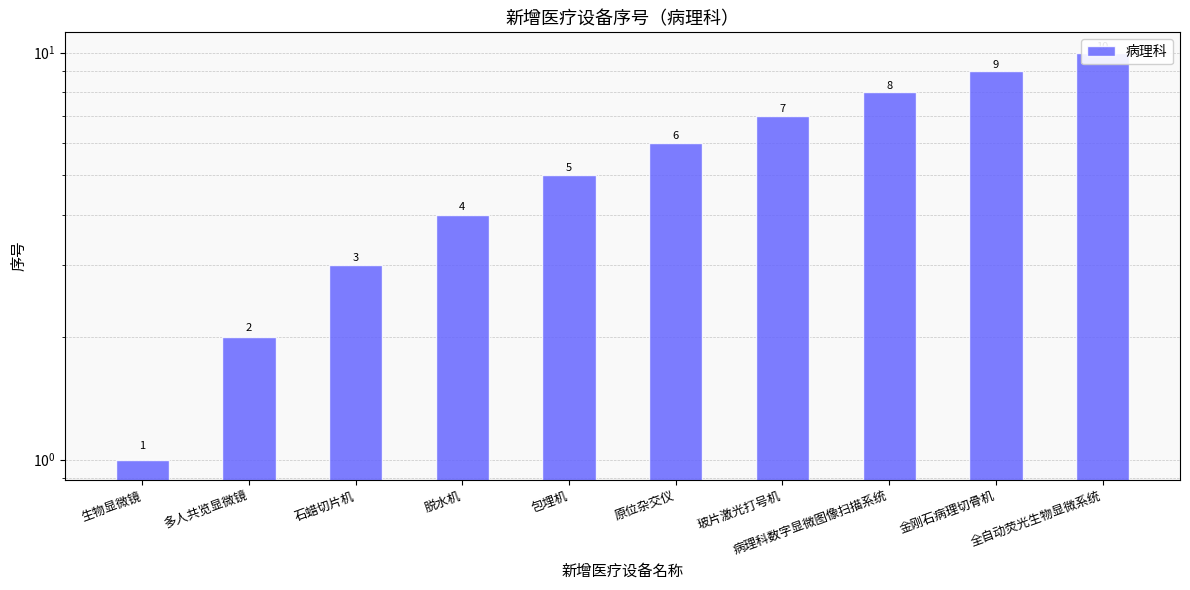

How many bars are there in total?

10